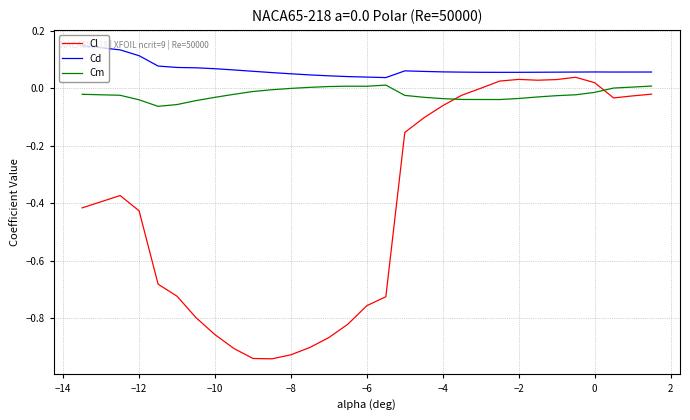

Does the chart display data point markers on the line(s)?

No